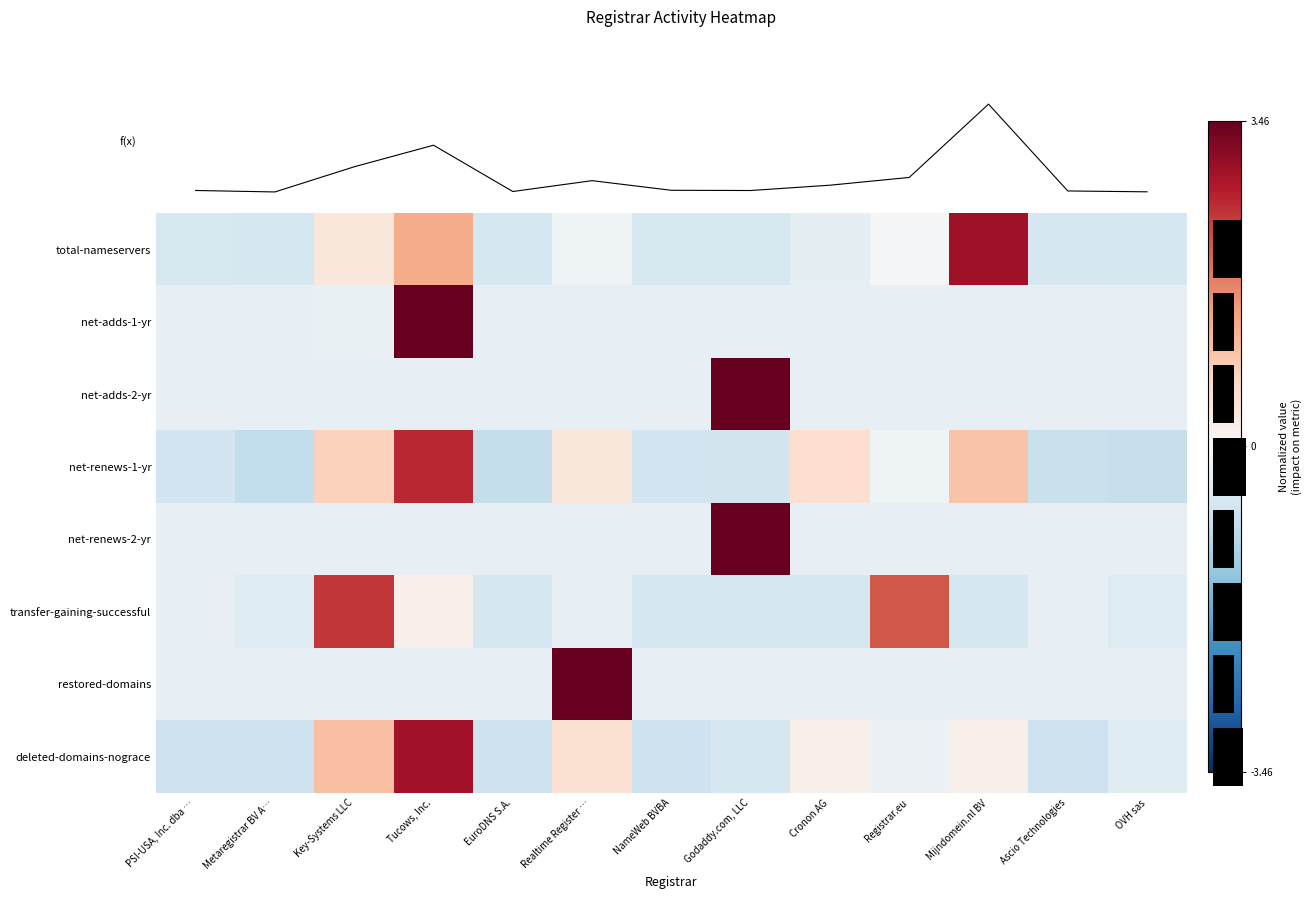

The value of restored-domains at OVH sas is -0.3. True or false?

True